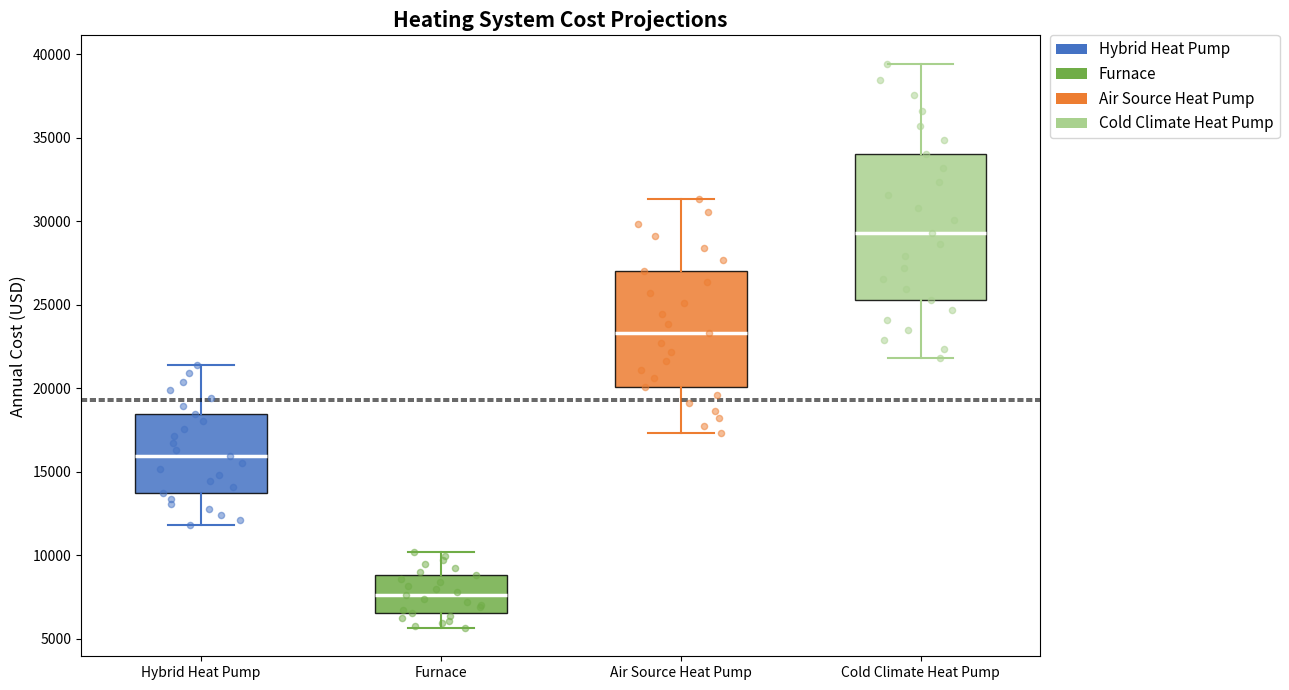

Which box's median line is the highest?

Cold Climate Heat Pump